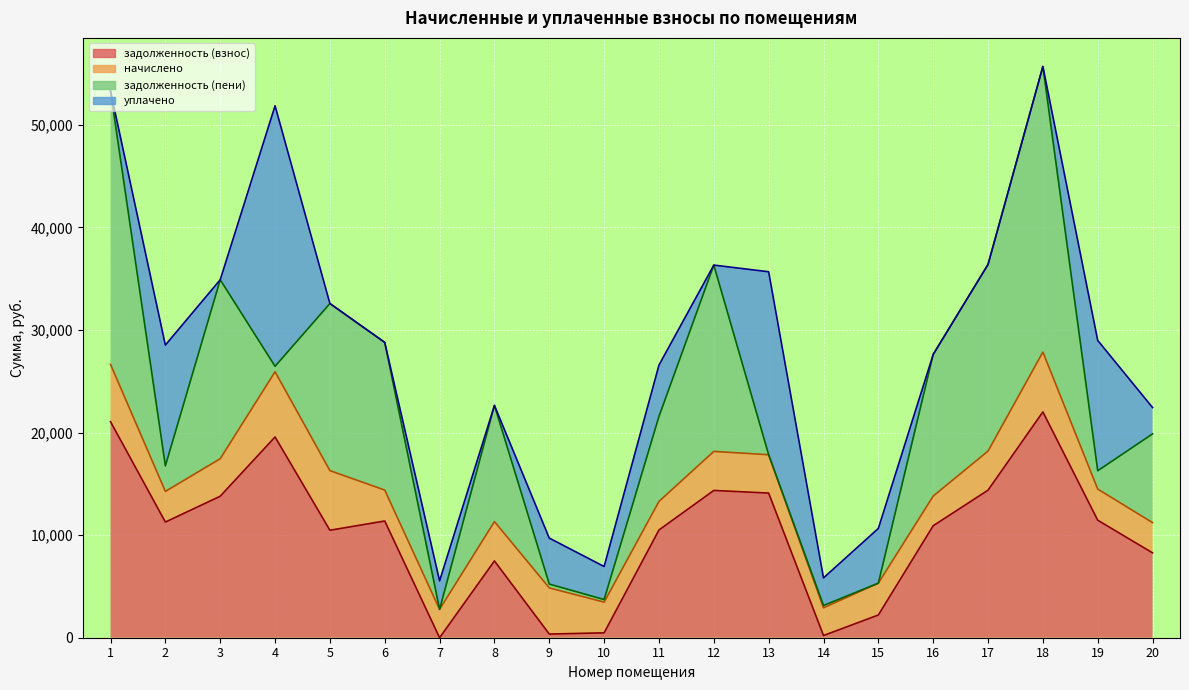

The value of задолженность (взнос) at 13 is 14098.3. True or false?

True